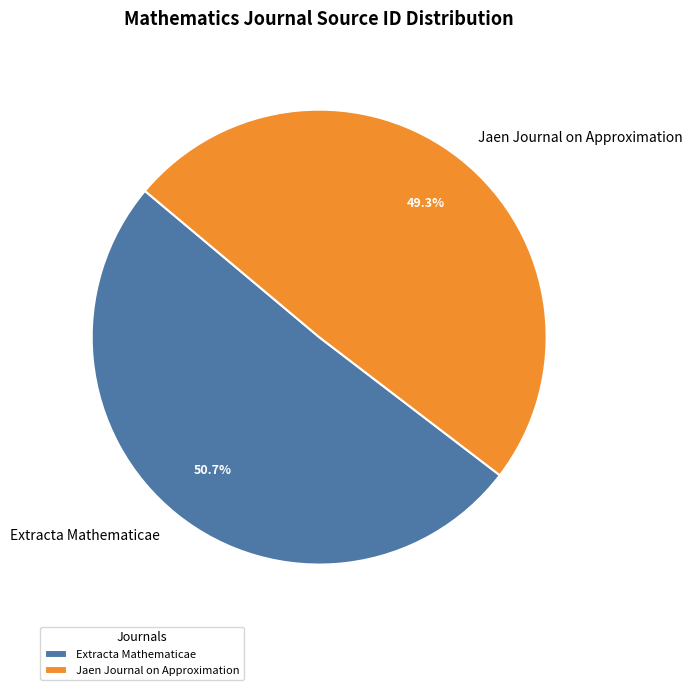

Rank the categories by value from lowest to highest.

Jaen Journal on Approximation, Extracta Mathematicae